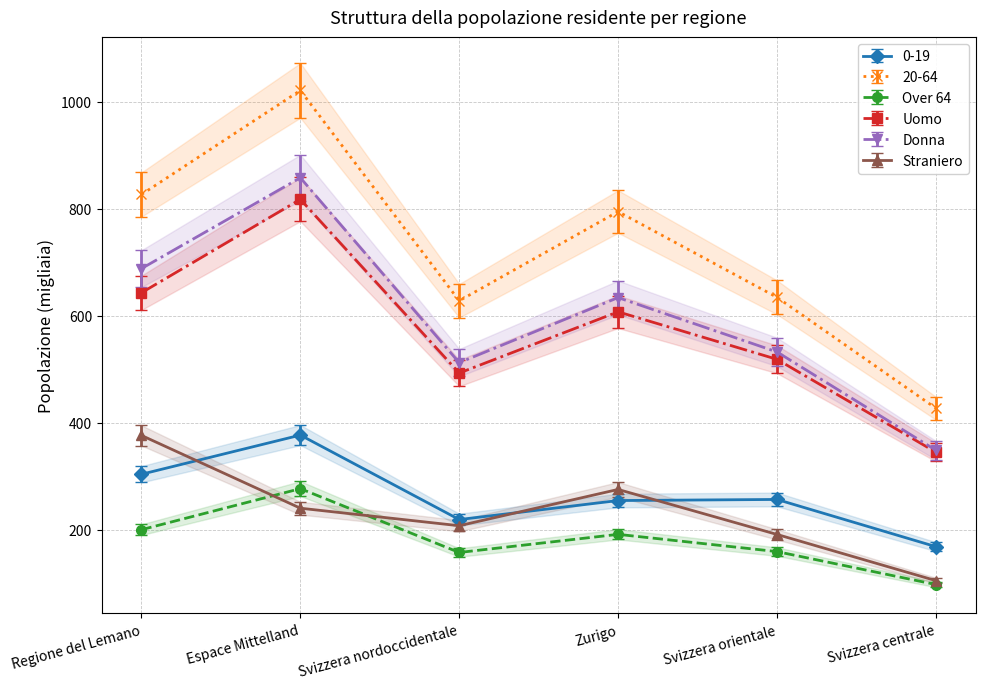

Between Espace Mittelland and Svizzera centrale, which is larger?

Espace Mittelland